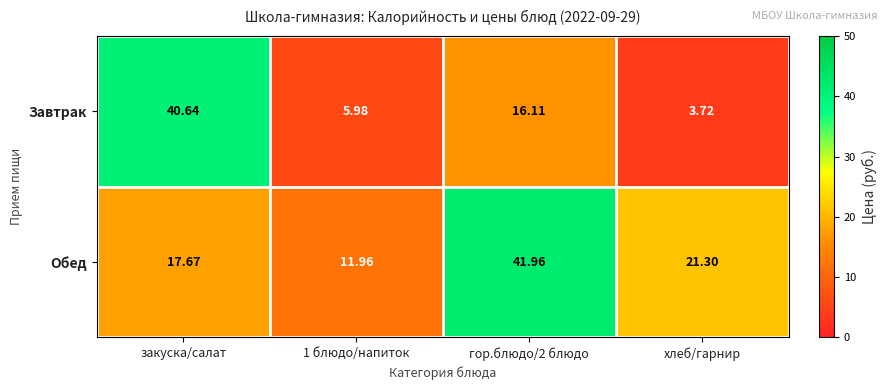

Which series has the largest total across all categories?

Обед